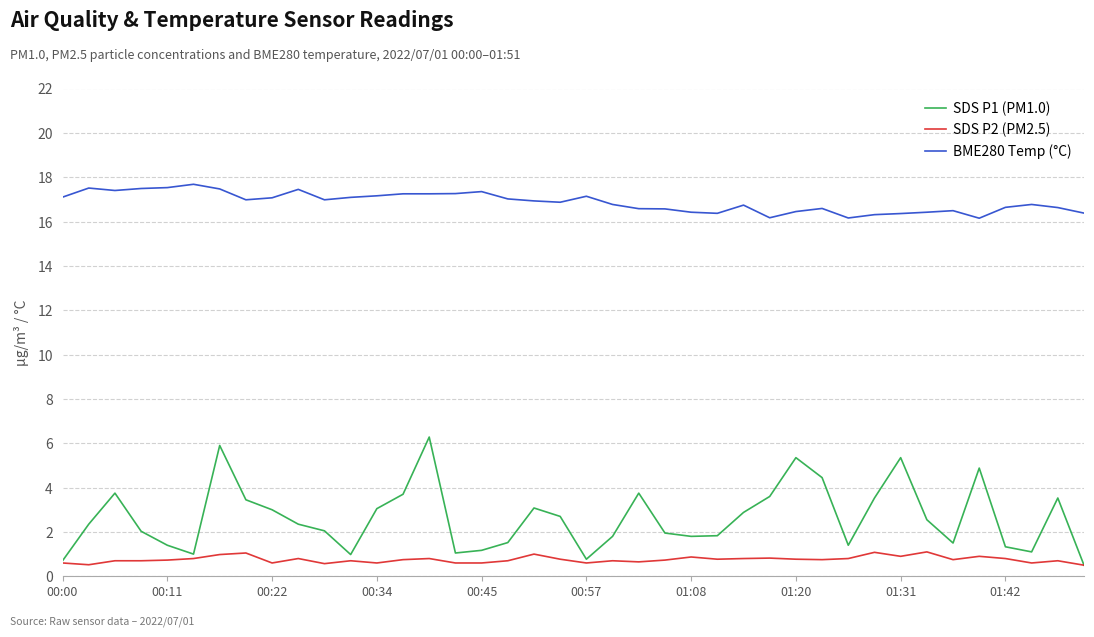

Rank the series by their maximum value, from lowest to highest.

SDS P2 (PM2.5), SDS P1 (PM1.0), BME280 Temp (°C)